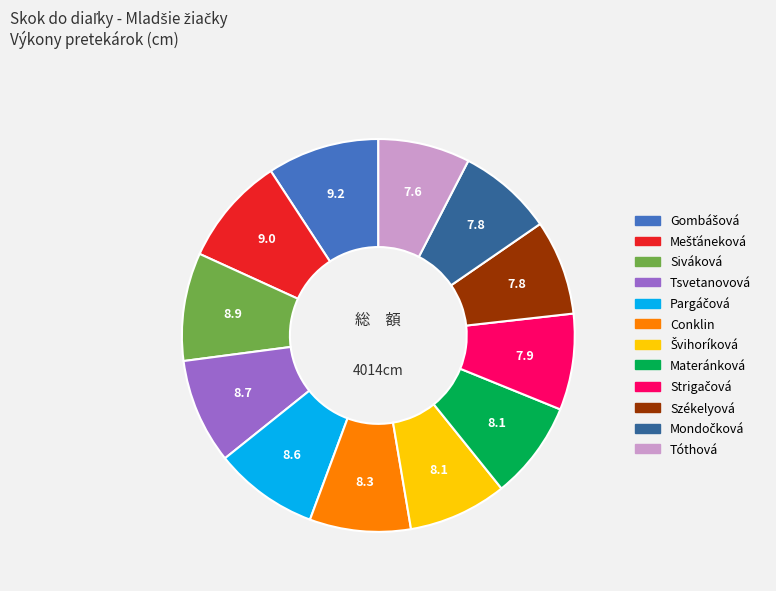

Is it true that Tsvetanovová is 9% of the pie?

True